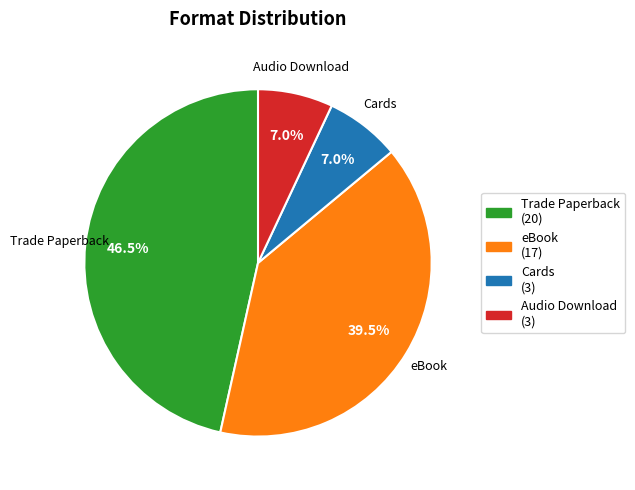

How many segments does this pie chart have?

4